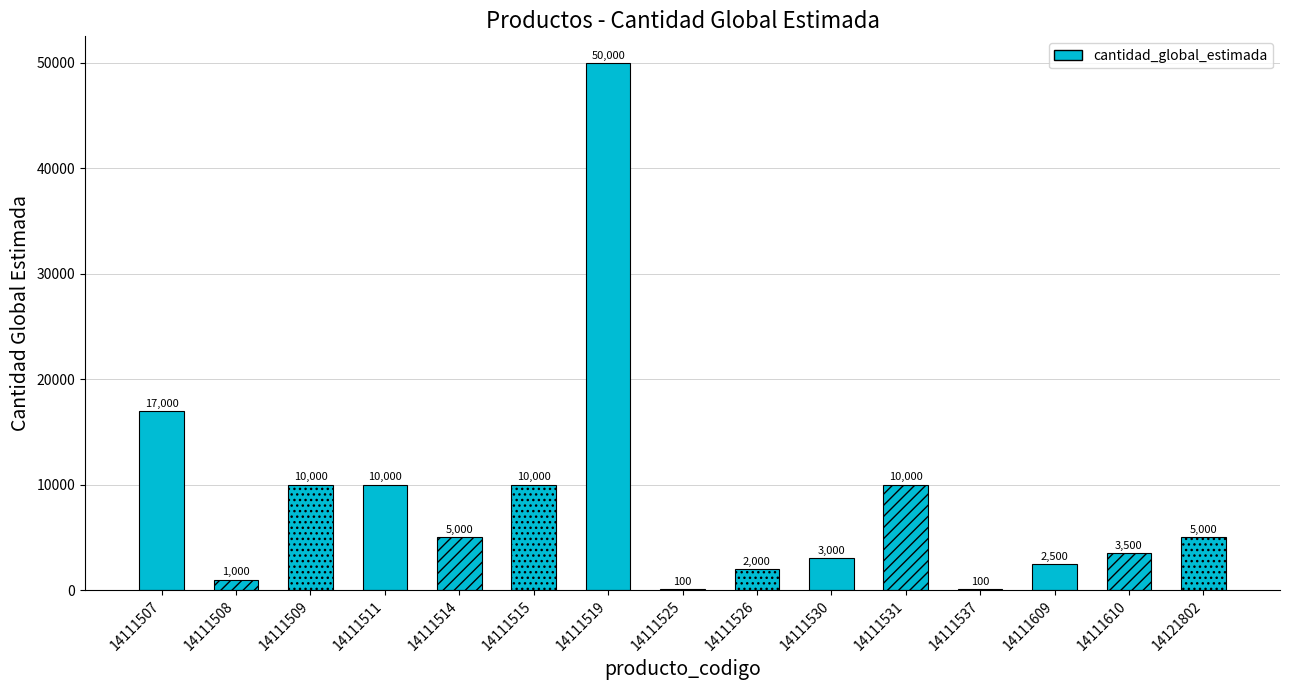

The value at 14111511 is 10000. True or false?

True